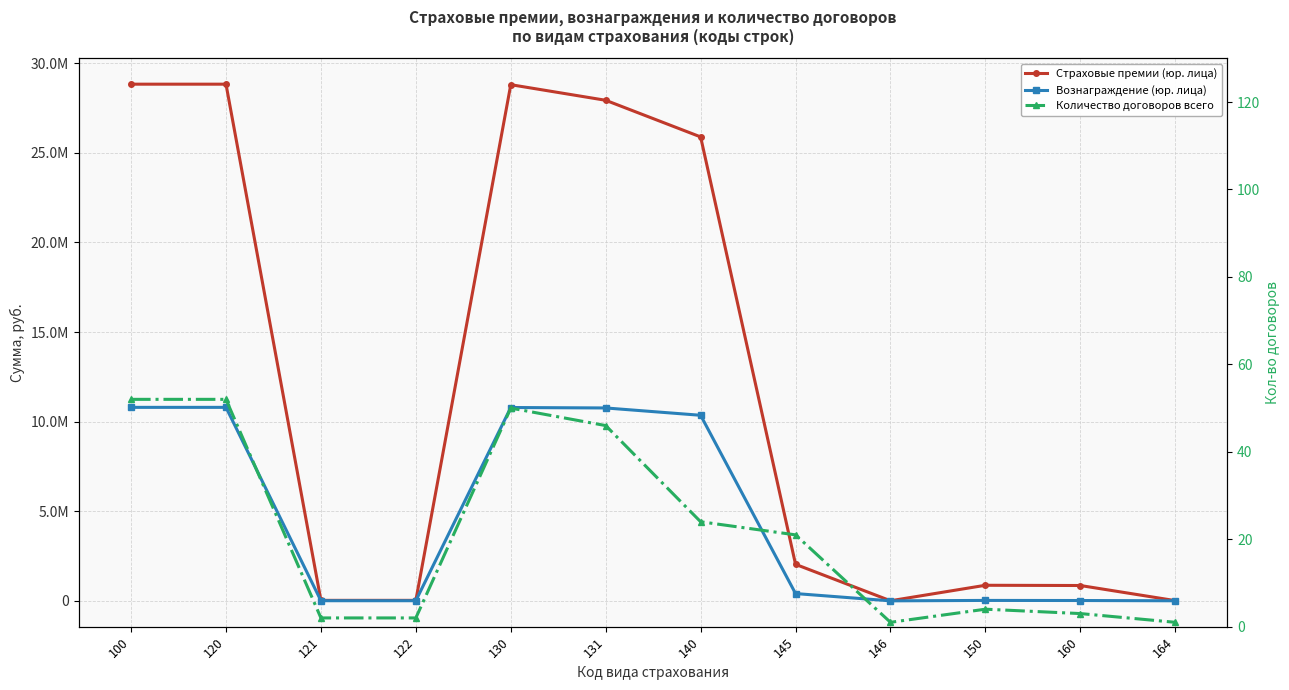

Which category has the lowest value in the Количество договоров всего series?

146